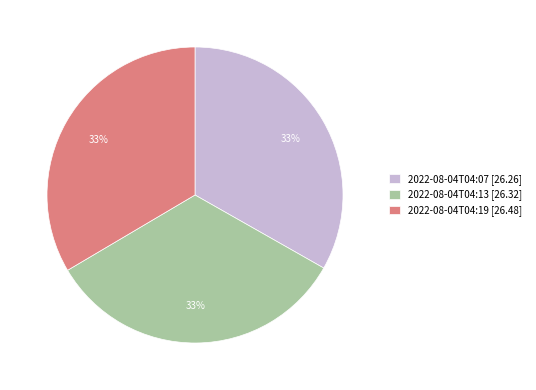

The 2022-08-04T04:13 slice represents 26% of the pie. True or false?

False